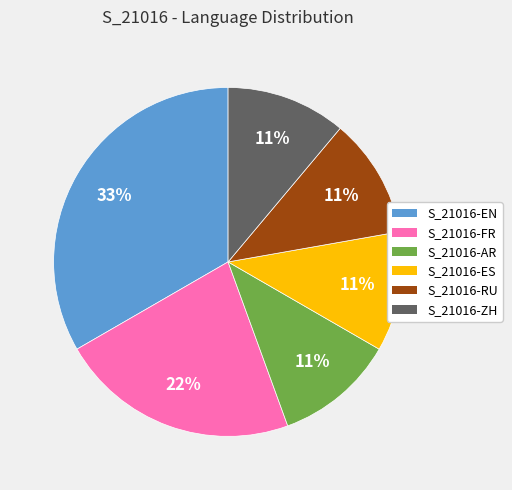

Is there any slice that represents more than half of the pie?

No